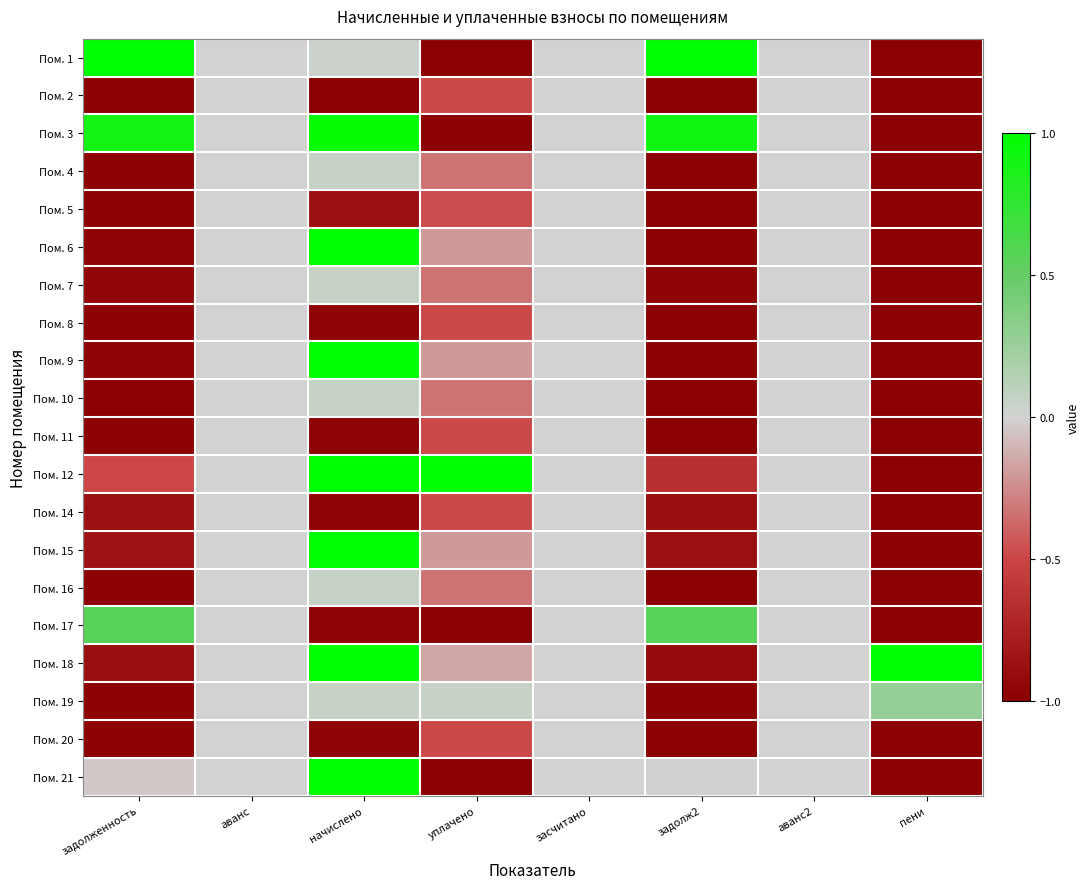

Reading right to left, extract all data points from this chart.

Пом. 1: пени=-1.0	аванс2=0.0	задолж2=1.0	засчитано=0.0	уплачено=-1.0	начислено=0.0	аванс=0.0	задолженность=1.0
Пом. 2: пени=-1.0	аванс2=0.0	задолж2=-1.0	засчитано=0.0	уплачено=-0.5	начислено=-1.0	аванс=0.0	задолженность=-1.0
Пом. 3: пени=-1.0	аванс2=0.0	задолж2=0.9	засчитано=0.0	уплачено=-1.0	начислено=1.0	аванс=0.0	задолженность=0.9
Пом. 4: пени=-1.0	аванс2=0.0	задолж2=-1.0	засчитано=0.0	уплачено=-0.3	начислено=0.1	аванс=0.0	задолженность=-1.0
Пом. 5: пени=-1.0	аванс2=0.0	задолж2=-1.0	засчитано=0.0	уплачено=-0.5	начислено=-0.9	аванс=0.0	задолженность=-1.0
Пом. 6: пени=-1.0	аванс2=0.0	задолж2=-1.0	засчитано=0.0	уплачено=-0.2	начислено=1.0	аванс=0.0	задолженность=-1.0
Пом. 7: пени=-1.0	аванс2=0.0	задолж2=-1.0	засчитано=0.0	уплачено=-0.3	начислено=0.1	аванс=0.0	задолженность=-1.0
Пом. 8: пени=-1.0	аванс2=0.0	задолж2=-1.0	засчитано=0.0	уплачено=-0.5	начислено=-1.0	аванс=0.0	задолженность=-1.0
Пом. 9: пени=-1.0	аванс2=0.0	задолж2=-1.0	засчитано=0.0	уплачено=-0.2	начислено=1.0	аванс=0.0	задолженность=-1.0
Пом. 10: пени=-1.0	аванс2=0.0	задолж2=-1.0	засчитано=0.0	уплачено=-0.3	начислено=0.1	аванс=0.0	задолженность=-1.0
Пом. 11: пени=-1.0	аванс2=0.0	задолж2=-1.0	засчитано=0.0	уплачено=-0.5	начислено=-1.0	аванс=0.0	задолженность=-1.0
Пом. 12: пени=-1.0	аванс2=0.0	задолж2=-0.6	засчитано=0.0	уплачено=1.0	начислено=1.0	аванс=0.0	задолженность=-0.5
Пом. 14: пени=-1.0	аванс2=0.0	задолж2=-0.9	засчитано=0.0	уплачено=-0.5	начислено=-1.0	аванс=0.0	задолженность=-0.9
Пом. 15: пени=-1.0	аванс2=0.0	задолж2=-0.9	засчитано=0.0	уплачено=-0.2	начислено=1.0	аванс=0.0	задолженность=-0.9
Пом. 16: пени=-1.0	аванс2=0.0	задолж2=-1.0	засчитано=0.0	уплачено=-0.3	начислено=0.1	аванс=0.0	задолженность=-1.0
Пом. 17: пени=-1.0	аванс2=0.0	задолж2=0.6	засчитано=0.0	уплачено=-1.0	начислено=-1.0	аванс=0.0	задолженность=0.6
Пом. 18: пени=1.0	аванс2=0.0	задолж2=-0.9	засчитано=0.0	уплачено=-0.2	начислено=1.0	аванс=0.0	задолженность=-0.9
Пом. 19: пени=0.3	аванс2=0.0	задолж2=-1.0	засчитано=0.0	уплачено=0.1	начислено=0.1	аванс=0.0	задолженность=-1.0
Пом. 20: пени=-1.0	аванс2=0.0	задолж2=-1.0	засчитано=0.0	уплачено=-0.5	начислено=-1.0	аванс=0.0	задолженность=-1.0
Пом. 21: пени=-1.0	аванс2=0.0	задолж2=0.0	засчитано=0.0	уплачено=-1.0	начислено=1.0	аванс=0.0	задолженность=-0.0